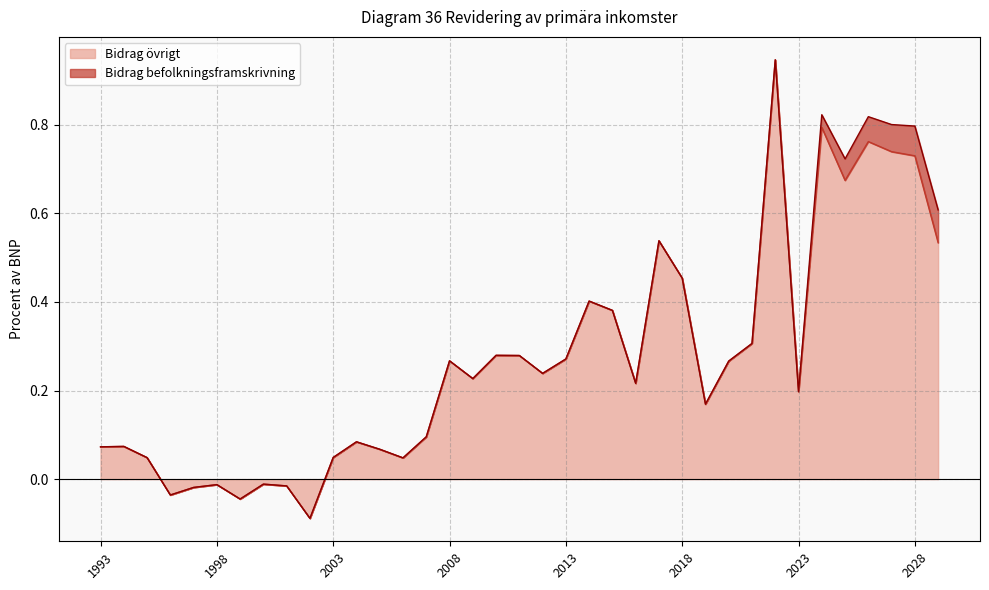

How many negative values are there?

7